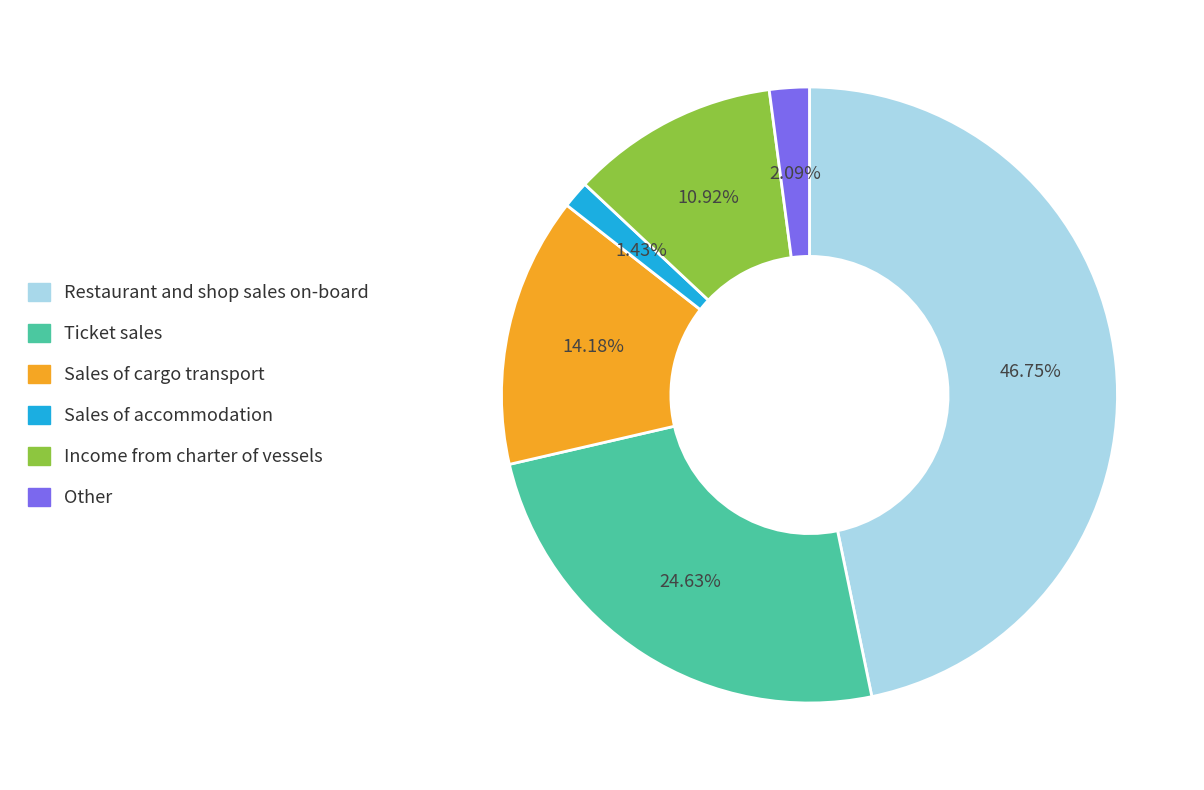

True or false: Other accounts for 2% of the total.

True